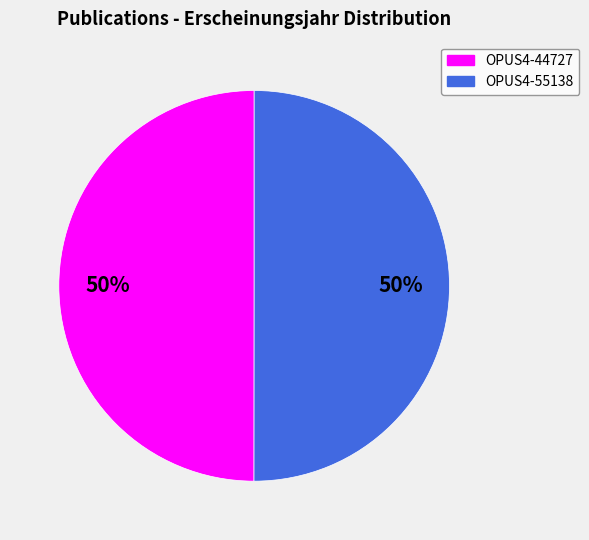

To the nearest percent, what is the combined percentage of OPUS4-44727 and OPUS4-55138?

100%